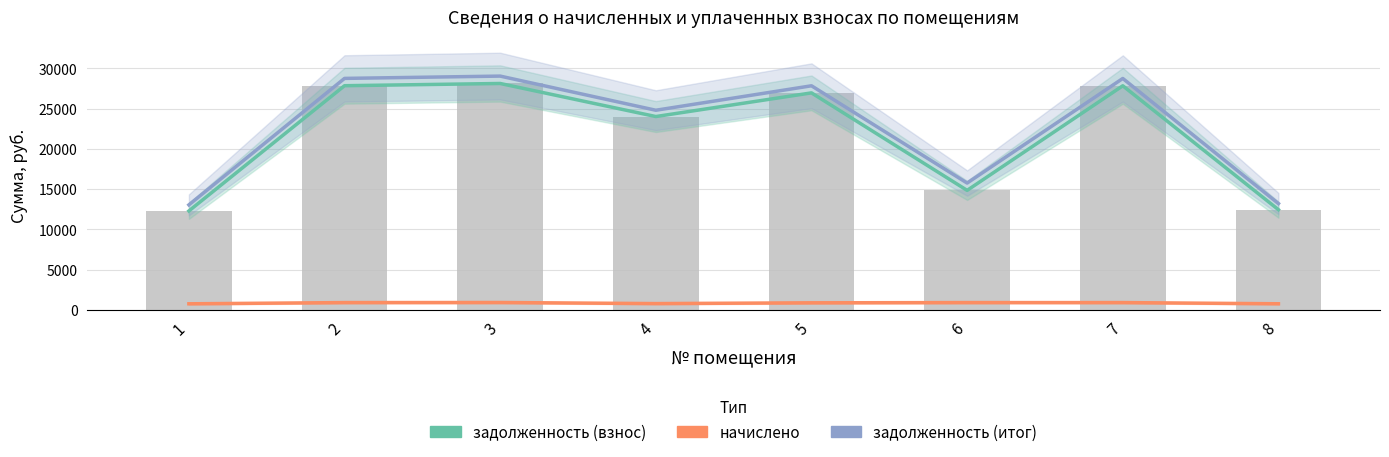

Which has a higher value, 7 or 2?

2